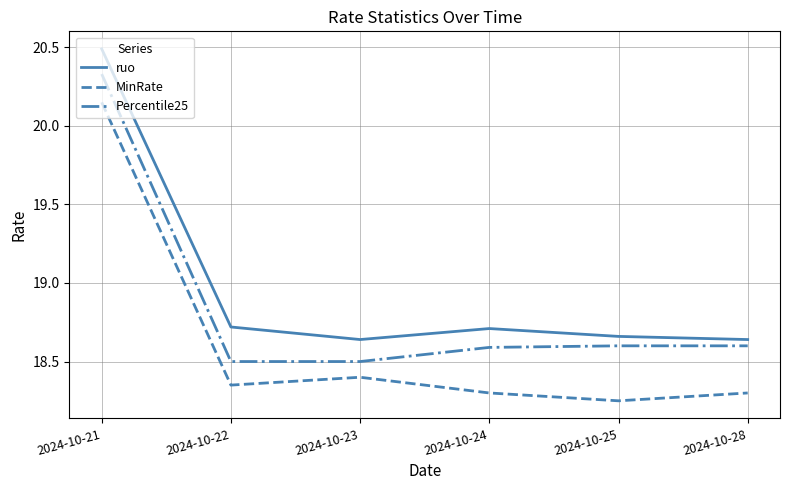

What is the lowest value of the Percentile25 series?

18.5